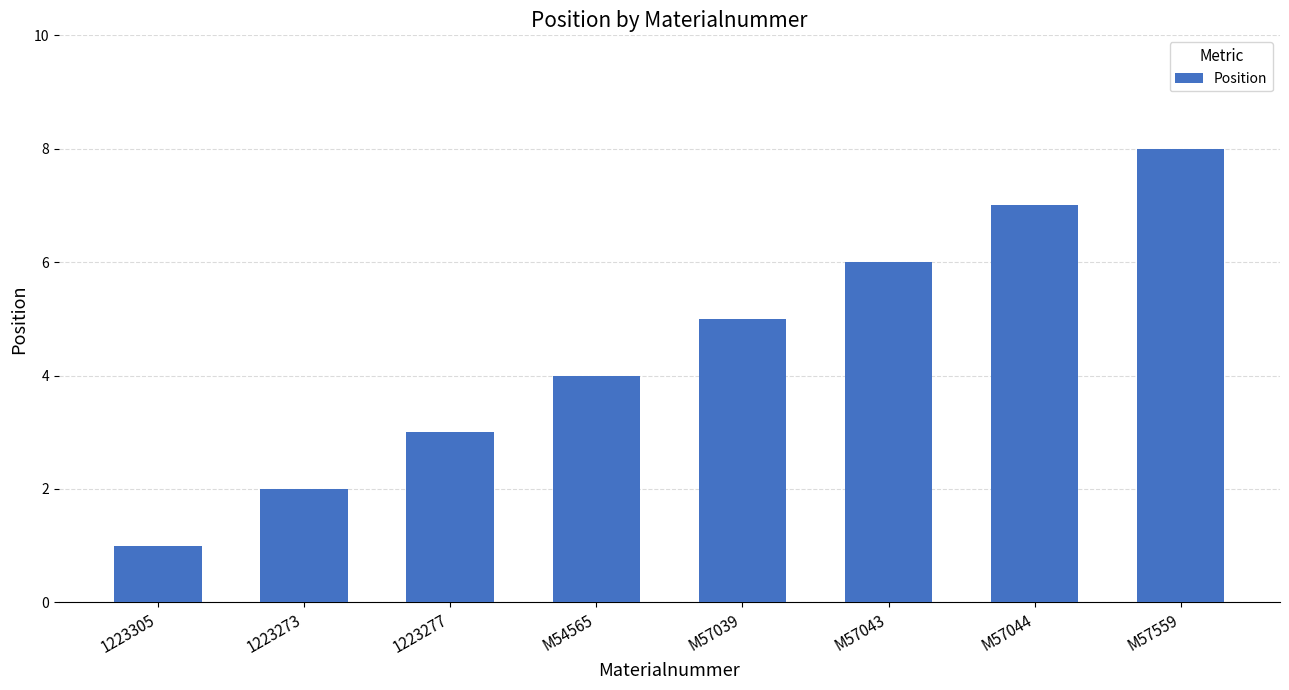

What is the difference between the values at M57559 and M54565?

4